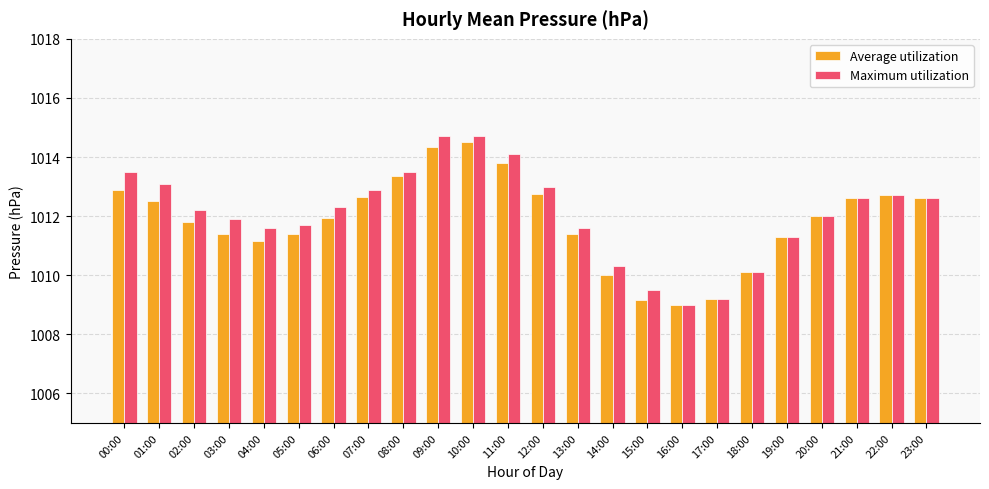

What is the value of the Maximum utilization bar at the 6th from the left?

1011.7